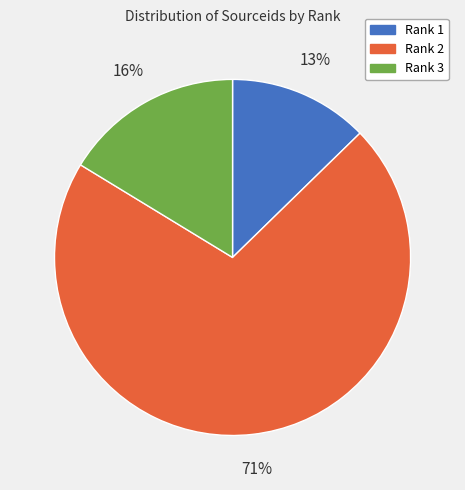

What is the majority slice?

Rank 2